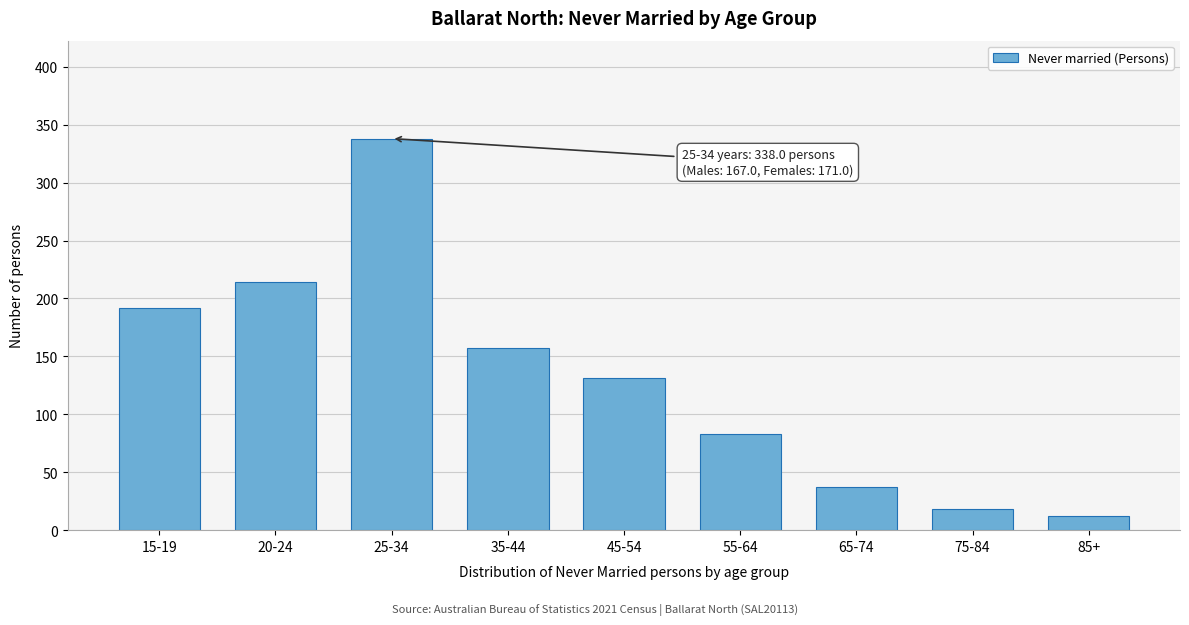

Reading left to right, extract all data points from this chart.

192	214	338	157	131	83	37	18	12